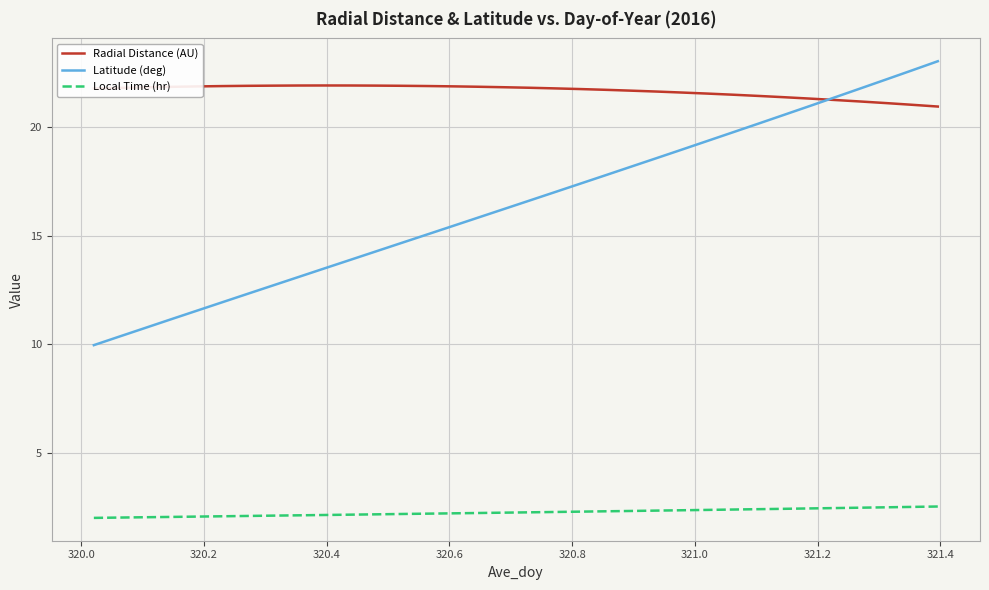

Which series has the widest spread of values?

Latitude (deg)